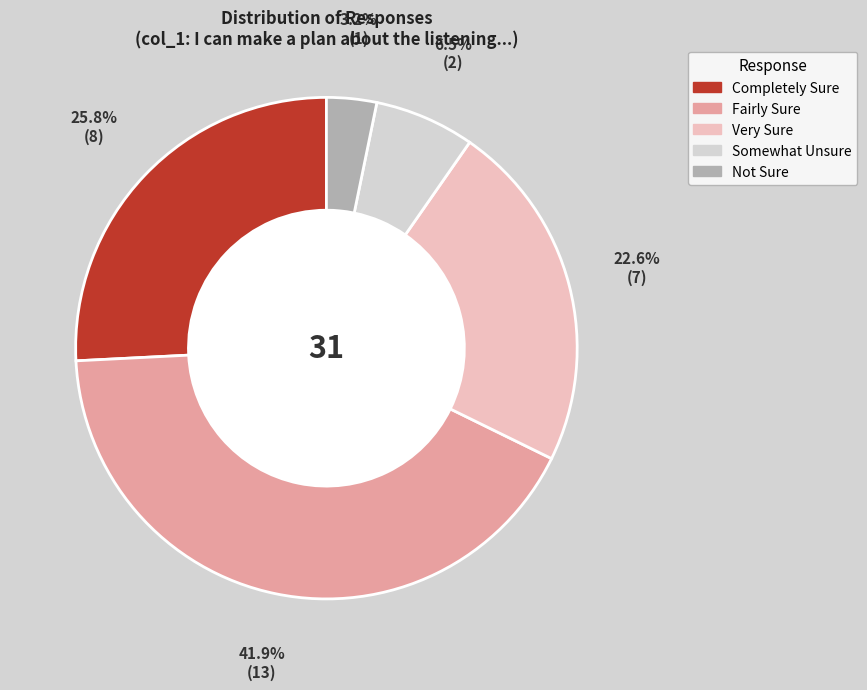

How many slices are in this pie chart?

5